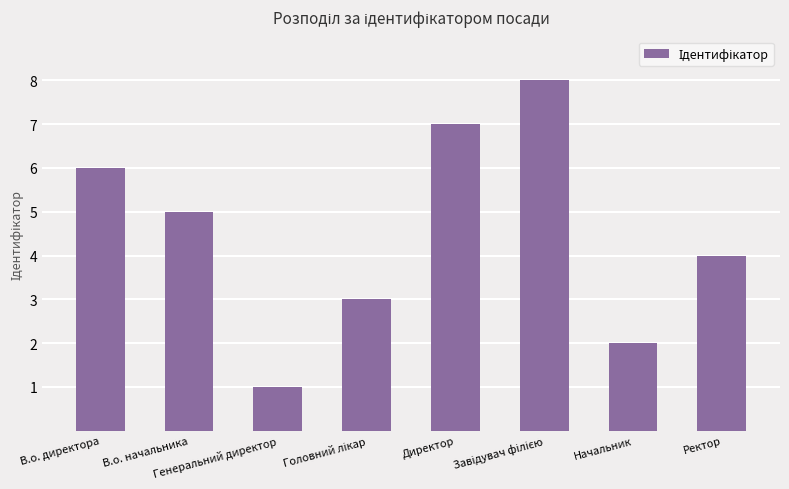

What is the greatest value displayed?

8